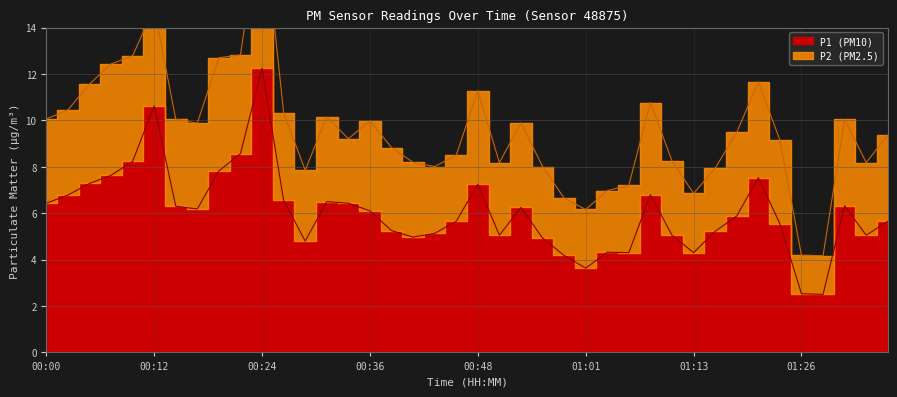

Does the chart display data point markers on the line(s)?

No